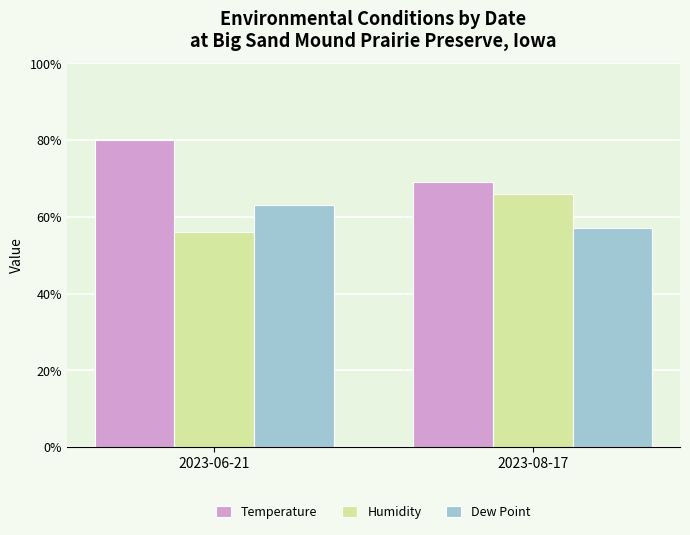

What is the label of the 2nd bar from the left?

2023-08-17